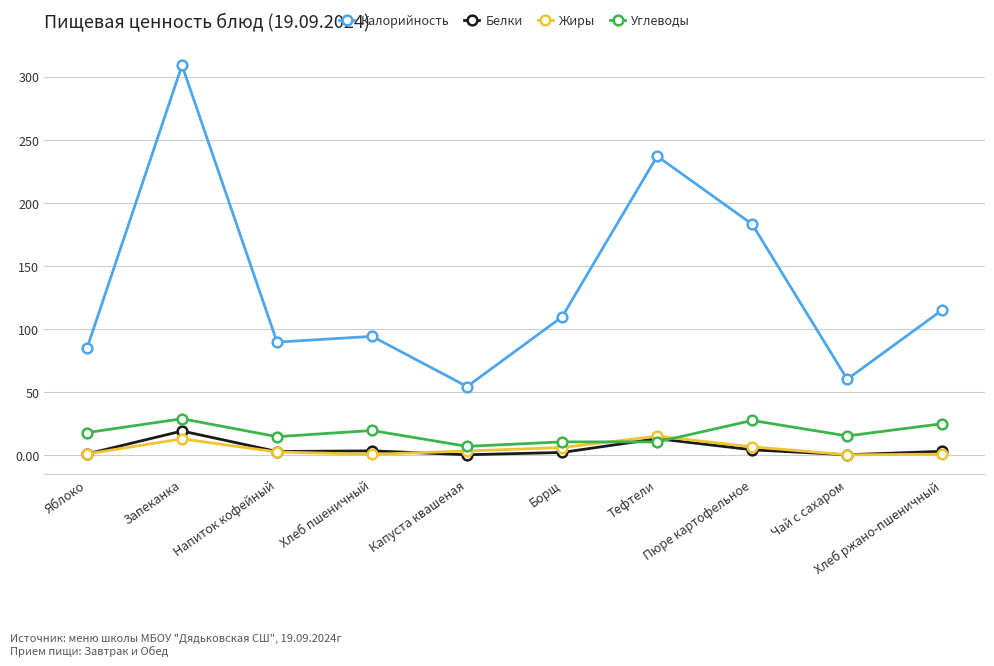

Rank the series by their maximum value, from highest to lowest.

Калорийность, Углеводы, Белки, Жиры